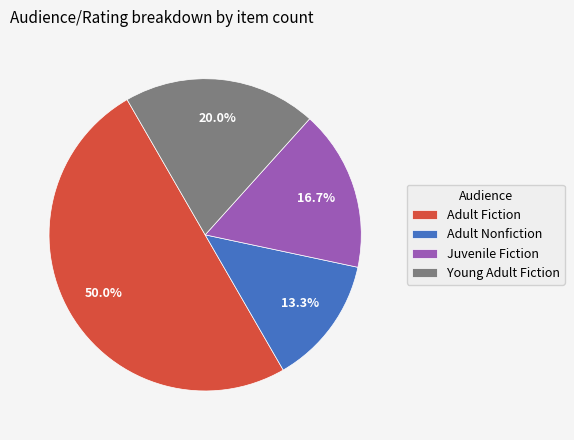

Approximately how many times larger is the value at Young Adult Fiction compared to Adult Fiction?

0.4